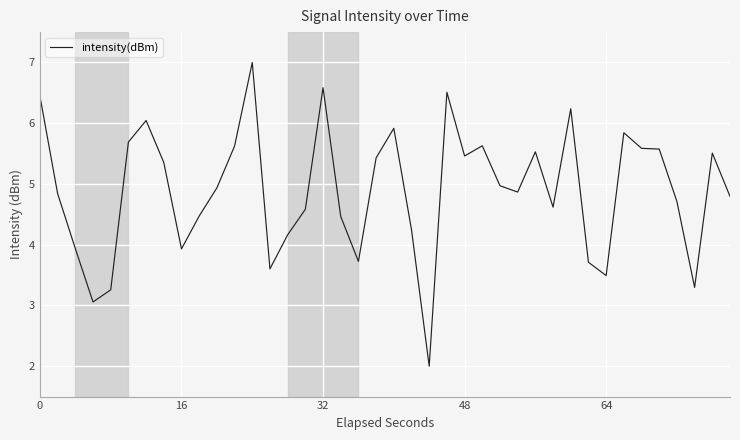

Reading right to left, what are all the values shown in this chart?

4.8	5.5	3.3	4.7	5.6	5.6	5.8	3.5	3.7	6.2	4.6	5.5	4.9	5.0	5.6	5.5	6.5	2.0	4.2	5.9	5.4	3.7	4.5	6.6	4.6	4.2	3.6	7.0	5.6	4.9	4.5	3.9	5.4	6.0	5.7	3.3	3.1	3.9	4.8	6.4